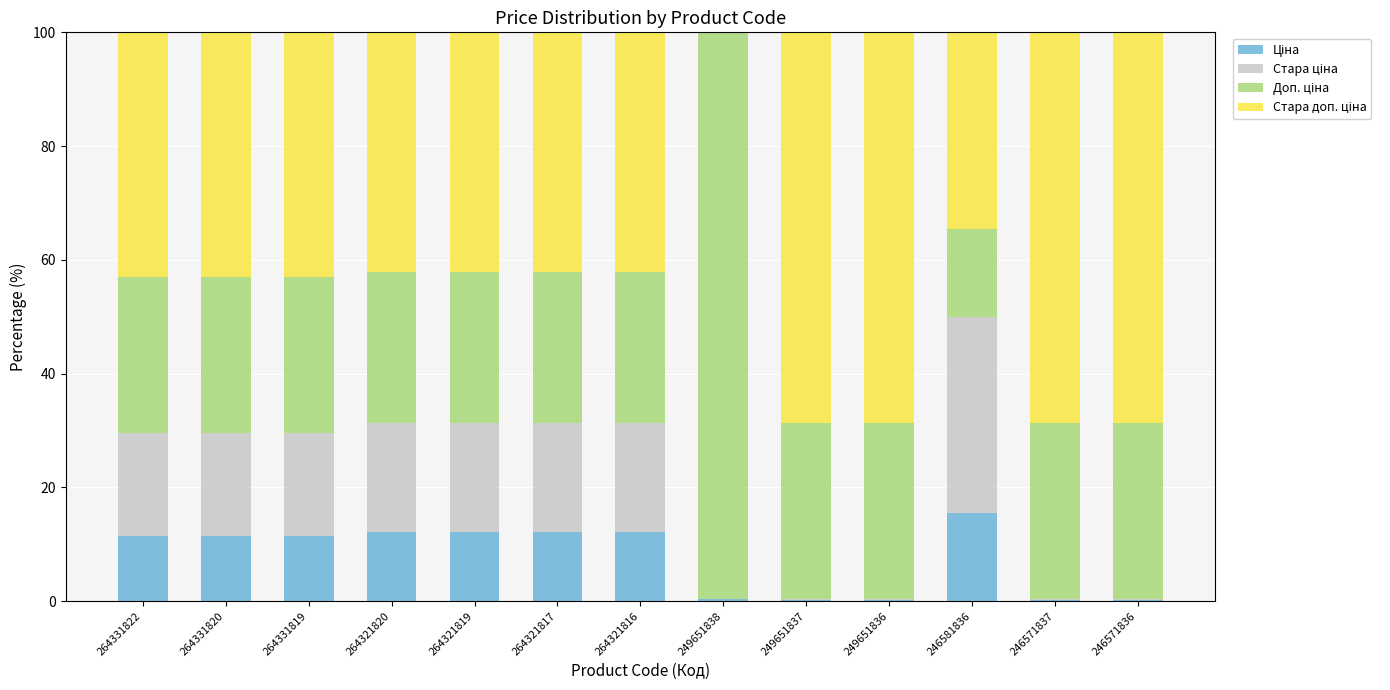

What is the total value across all series at 264331819?

100.0